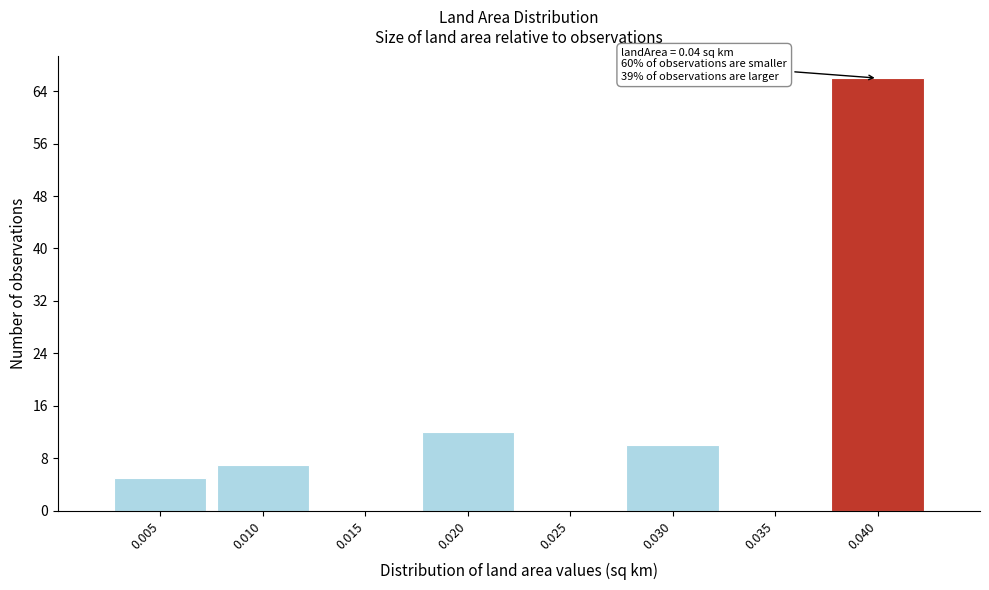

Reading left to right, extract all data points from this chart.

0.005=5	0.010=7	0.015=0	0.020=12	0.025=0	0.030=10	0.035=0	0.040=66